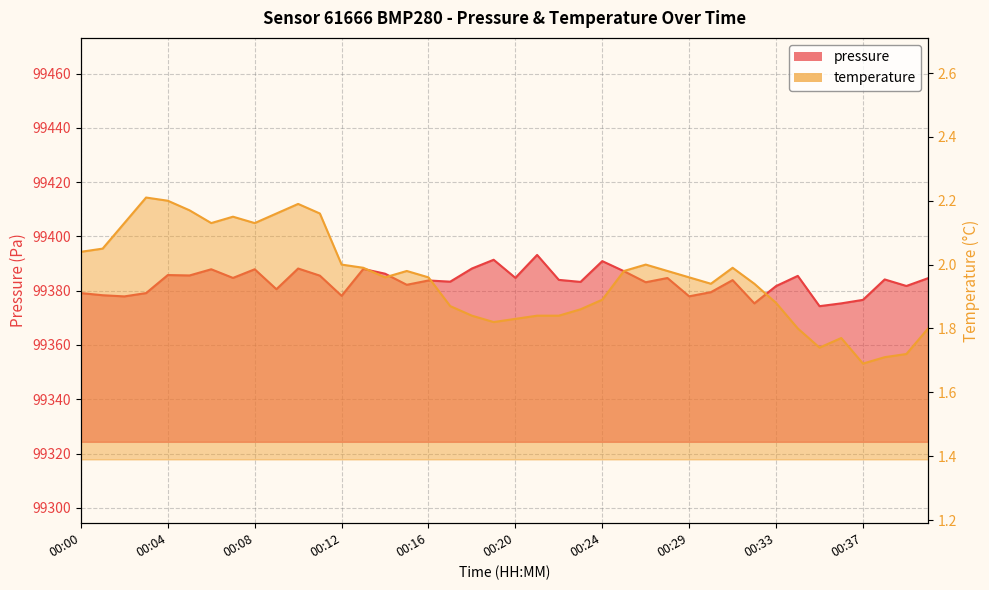

Rank the series at 00:35 from highest to lowest value.

pressure, temperature